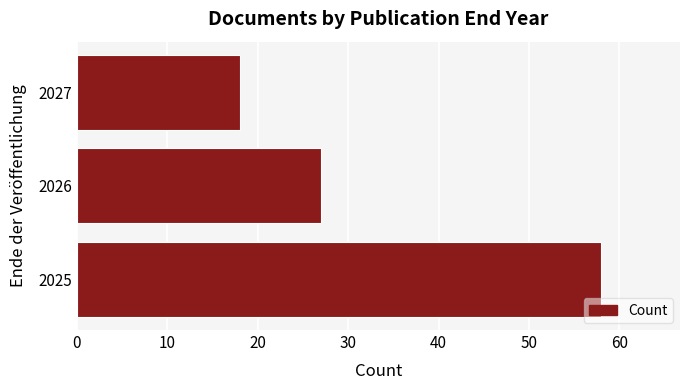

True or false: the data shows 58 at 2025.

True